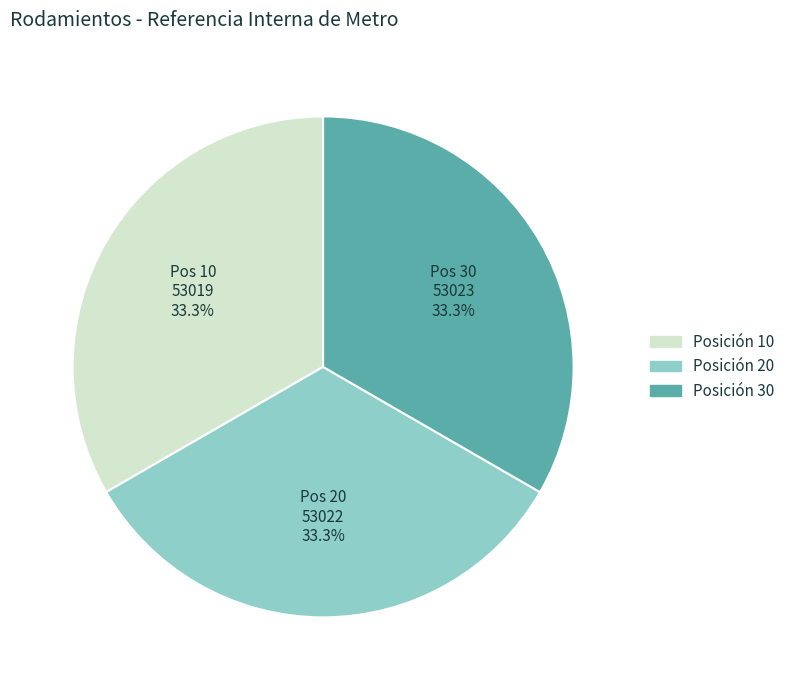

How many segments does this pie chart have?

3